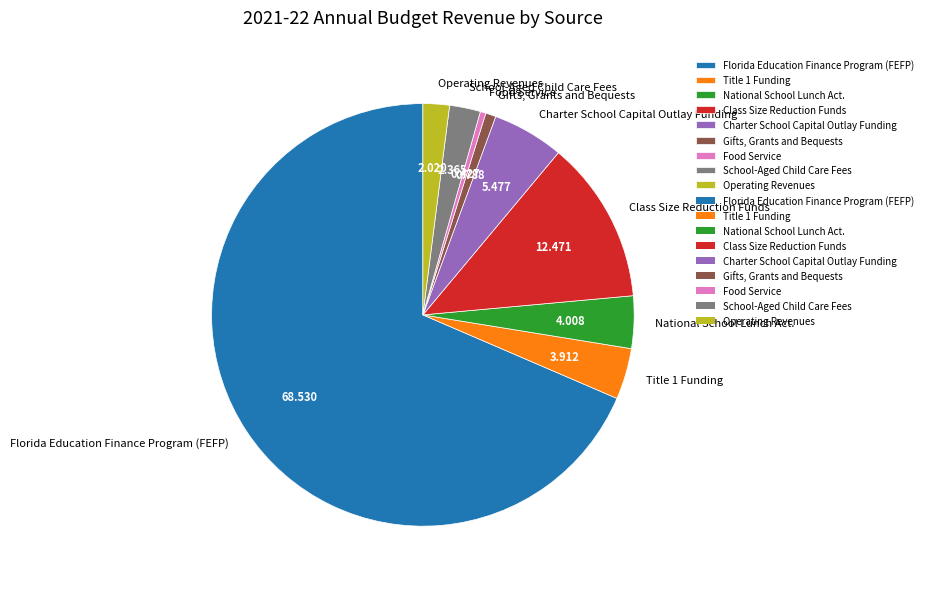

Which category has the biggest portion of the pie?

Florida Education Finance Program (FEFP)